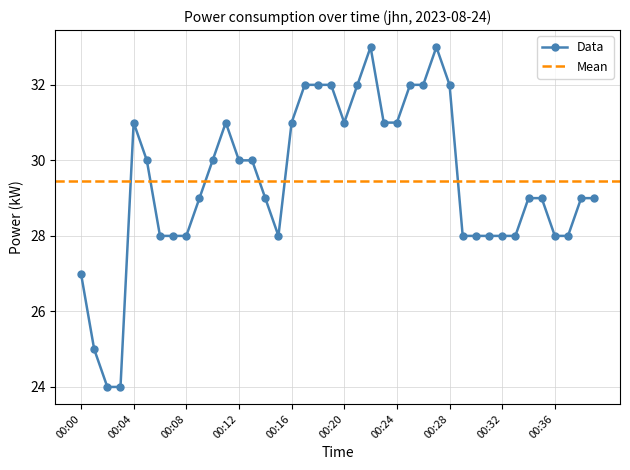

Which label corresponds to the largest value in the chart?

00:22